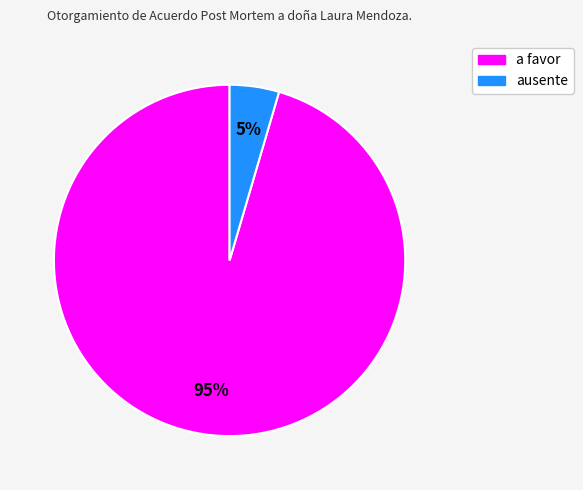

To the nearest percent, what is the average slice percentage?

50%